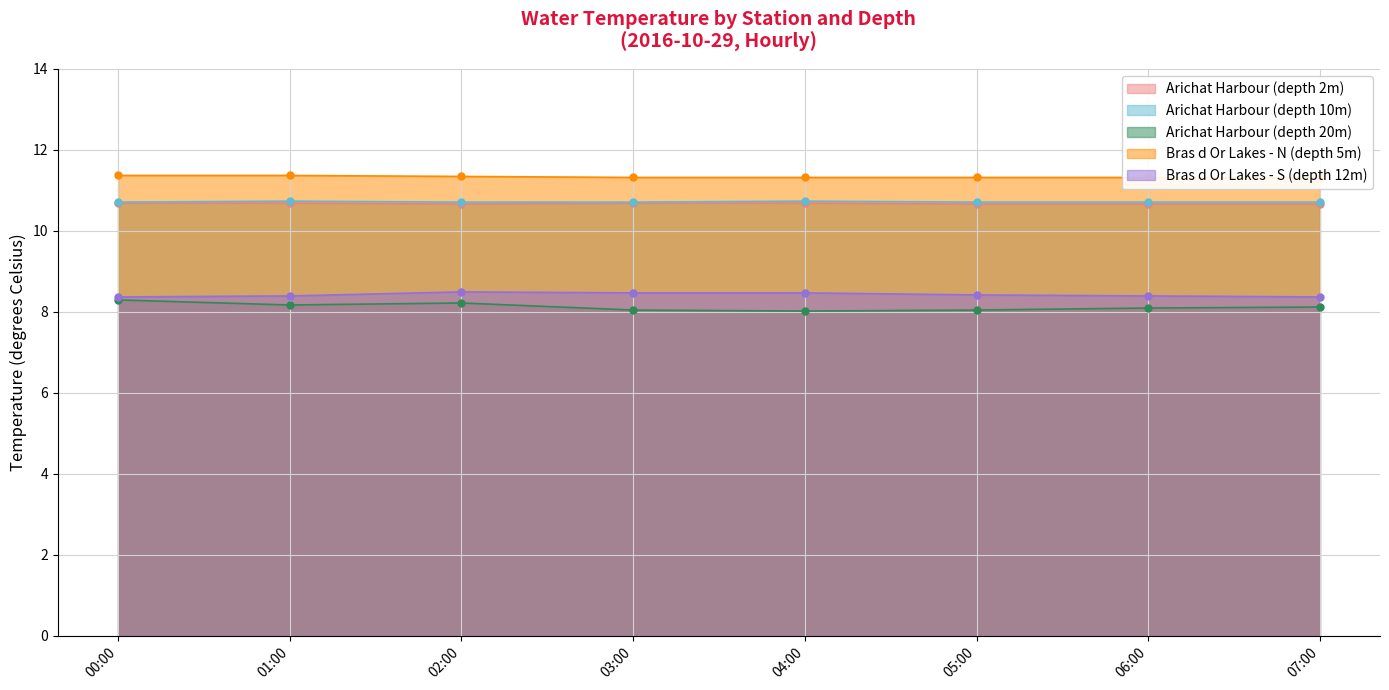

What is the lowest value of the Arichat Harbour (depth 10m) series?

10.7